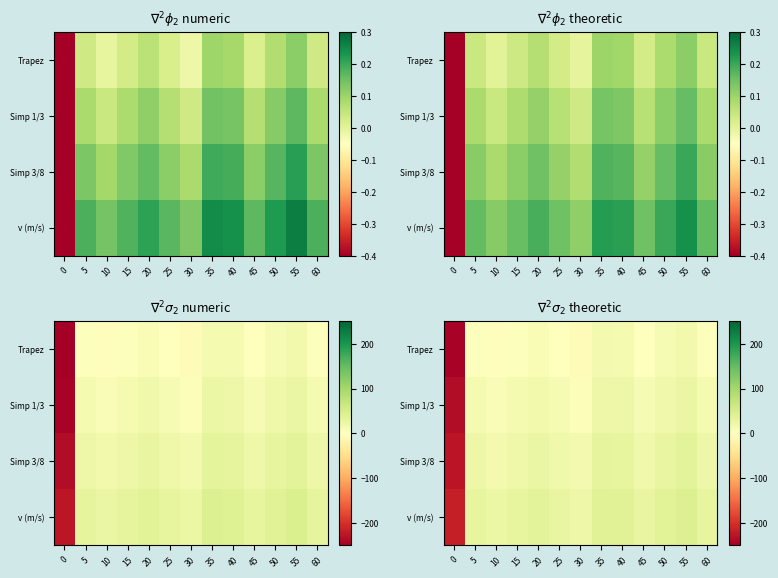

Is the value of Simp 1/3 at 45 greater than the value of Simp 3/8 at 30?

No